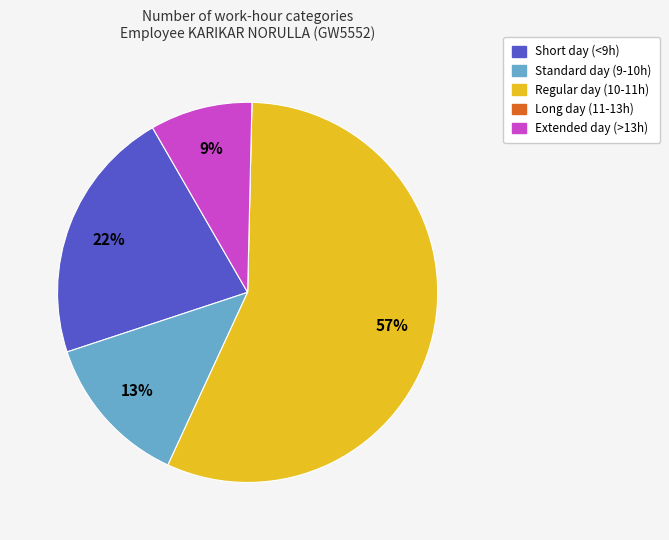

To the nearest percent, what is the average slice percentage?

20%